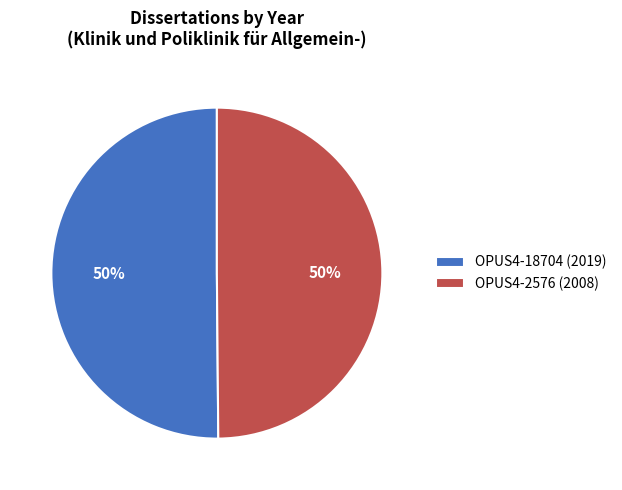

To the nearest percent, what is the combined percentage of OPUS4-2576 (2008) and OPUS4-18704 (2019)?

100%